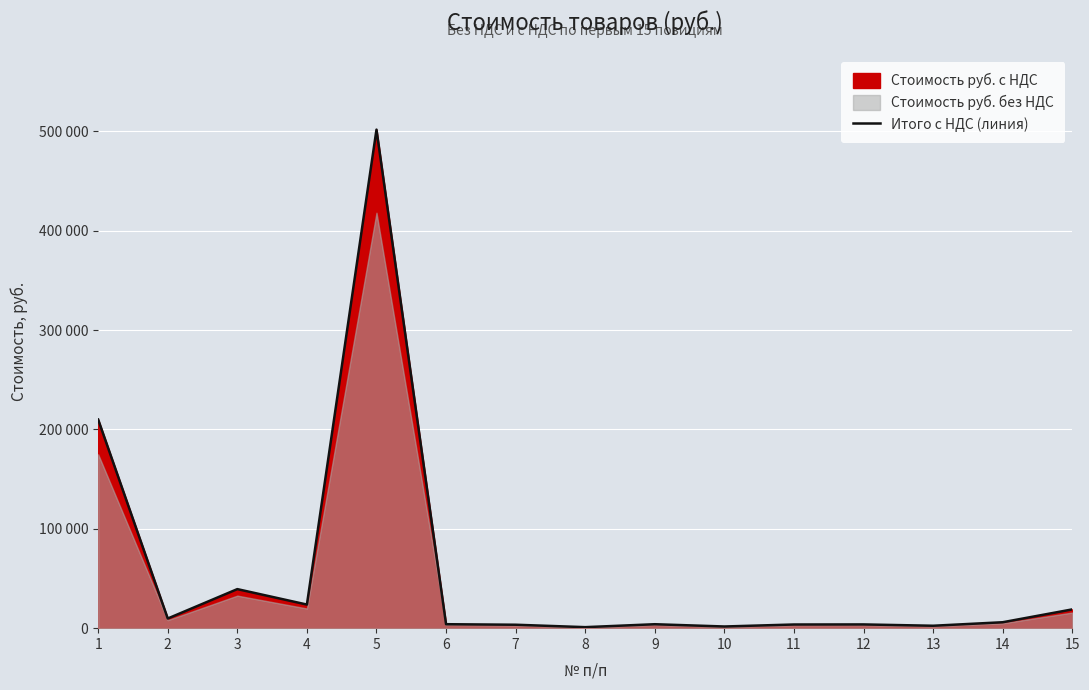

Does the chart display data point markers on the line(s)?

No